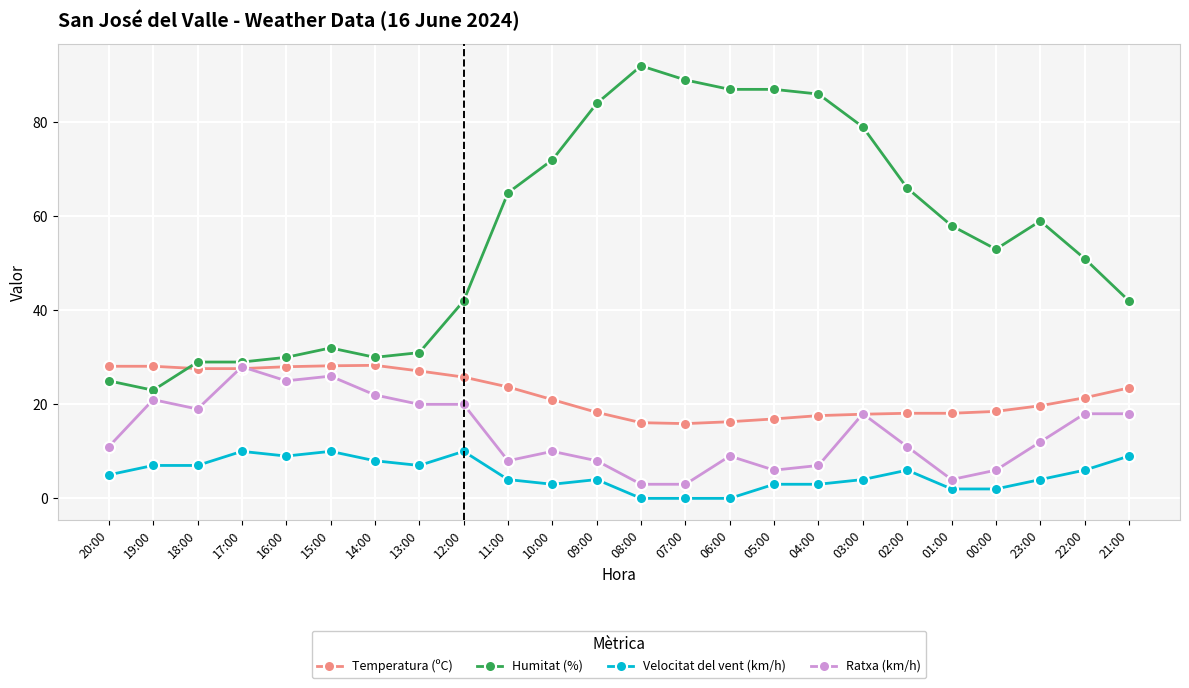

The value of Humitat (%) at 15:00 is 9.6. True or false?

False